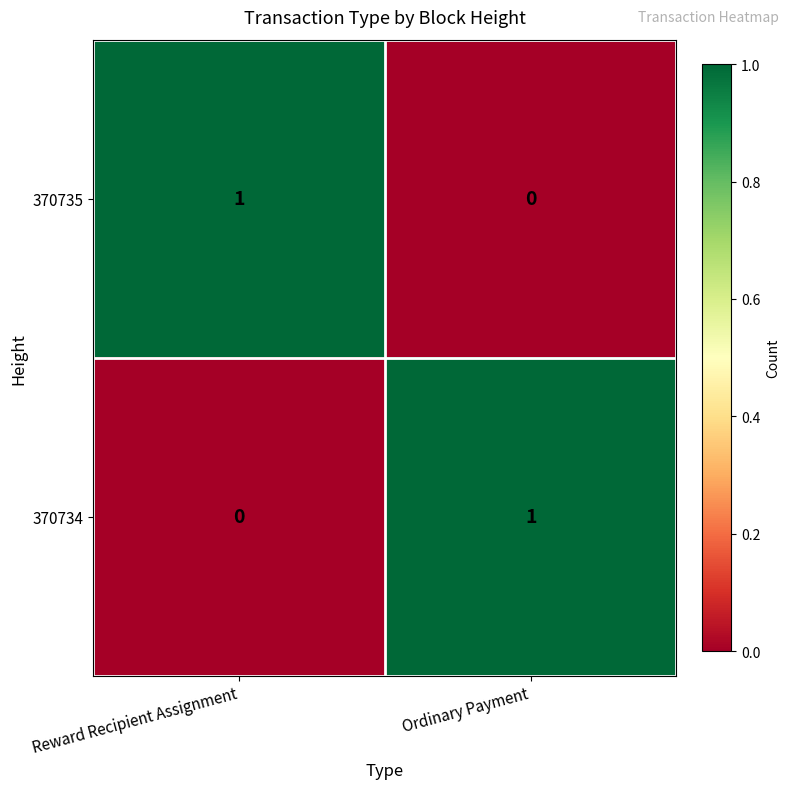

Reading left to right, extract all data points from this chart.

370735: Reward Recipient Assignment=1	Ordinary Payment=0
370734: Reward Recipient Assignment=0	Ordinary Payment=1